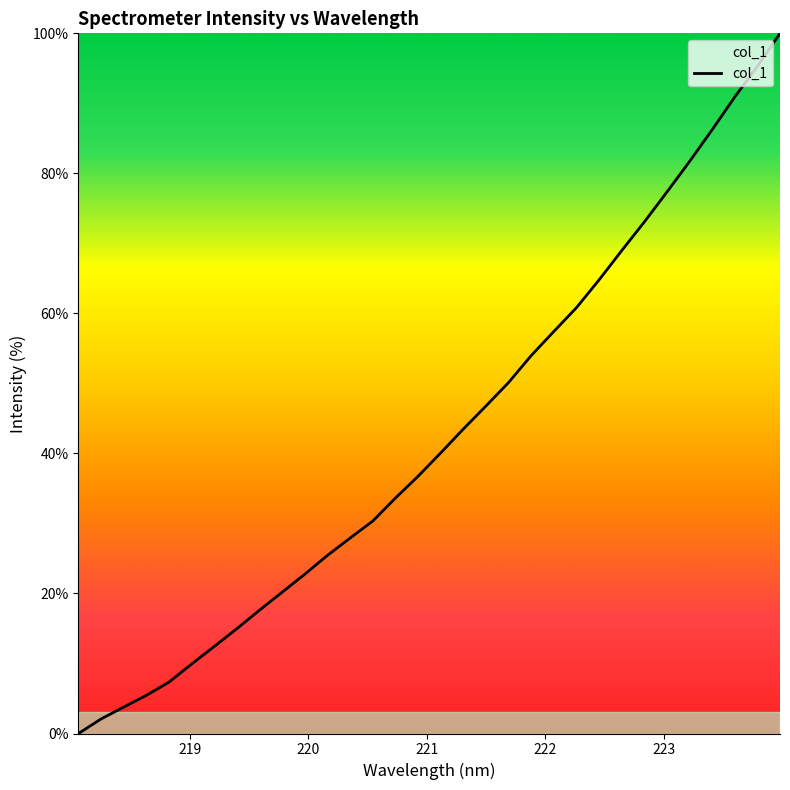

What is the greatest value displayed?

100.0